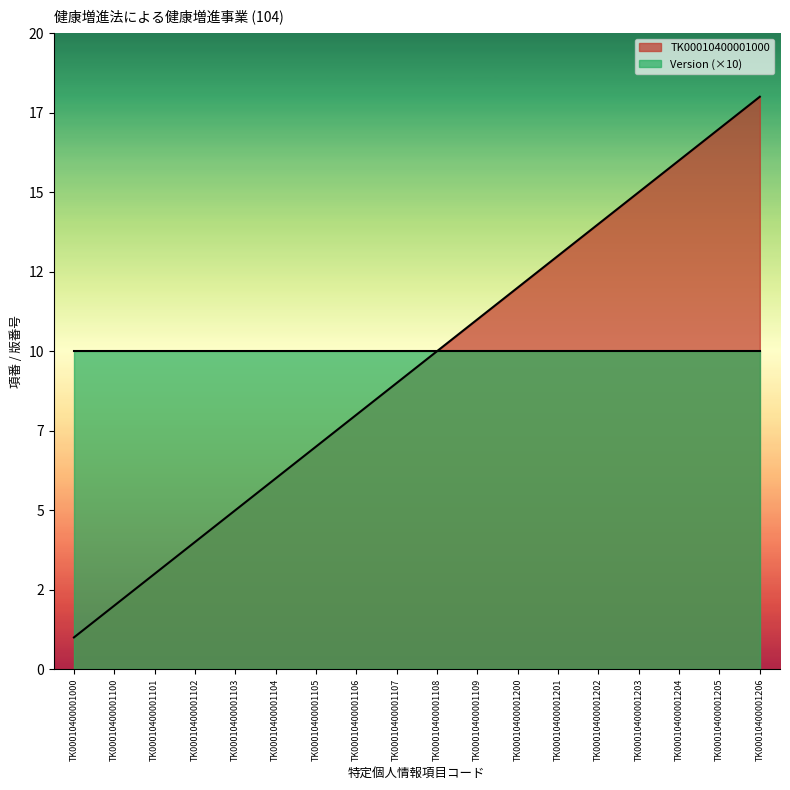

What is the greatest value displayed?

18